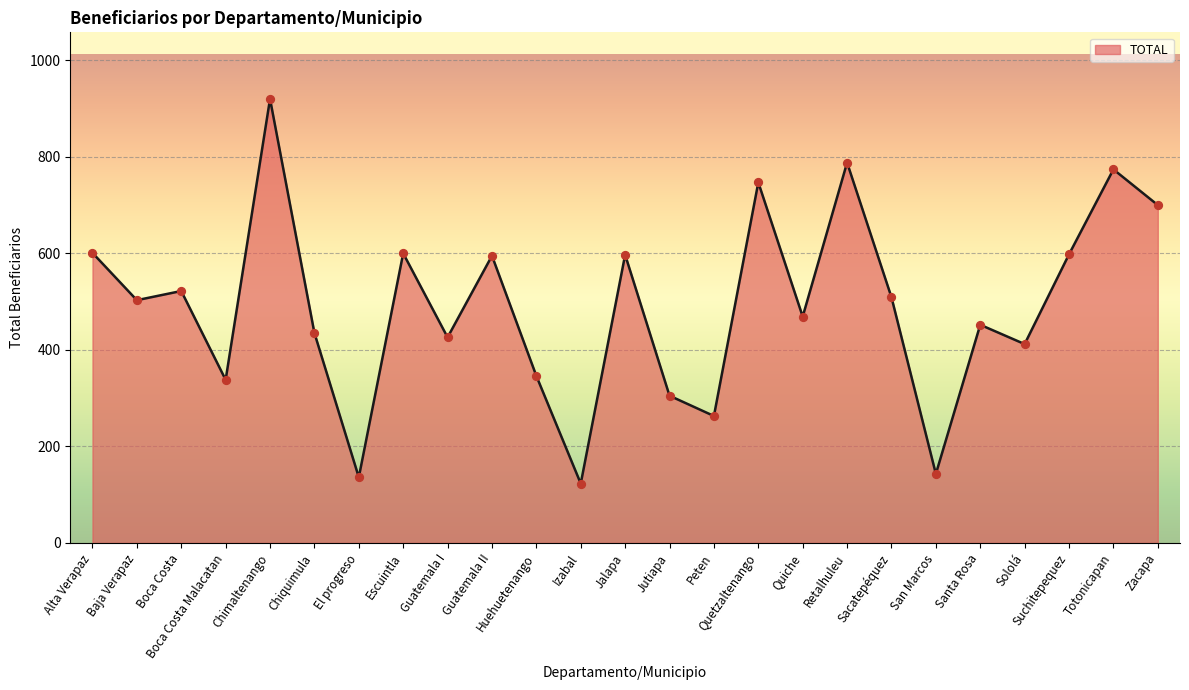

What is the ratio of the value at Zacapa to the value at Suchitepequez?

1.2